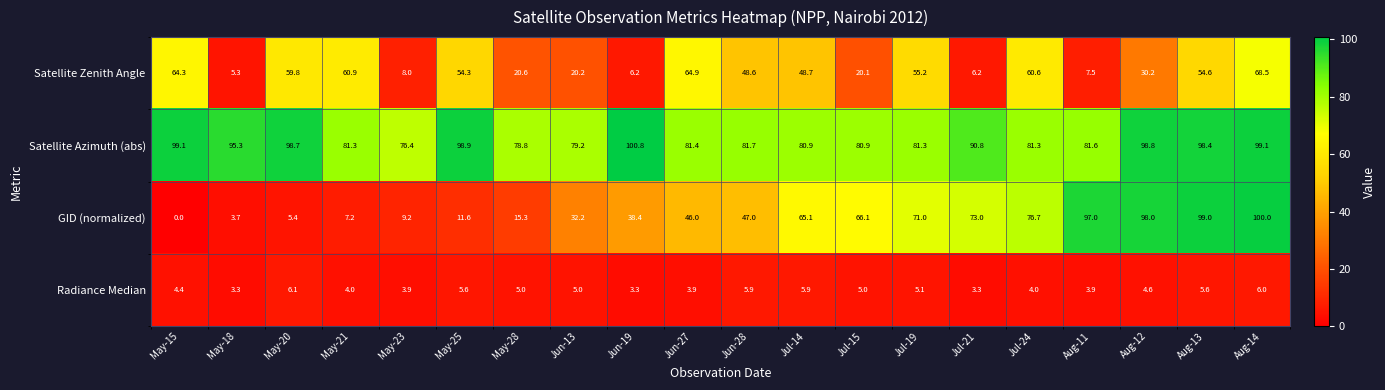

Where does the Satellite Azimuth (abs) series first go above 81?

May-15